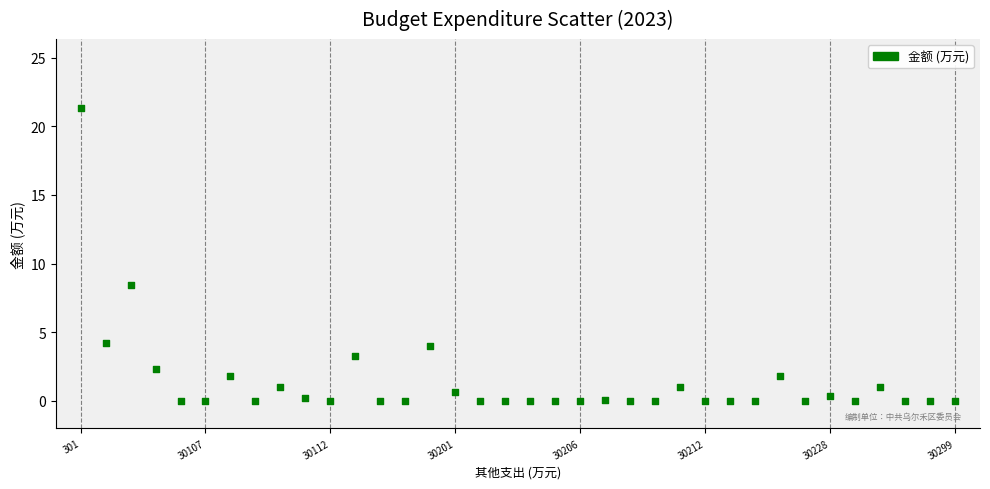

What Y value in the scatter plot is closest to 10?

8.4